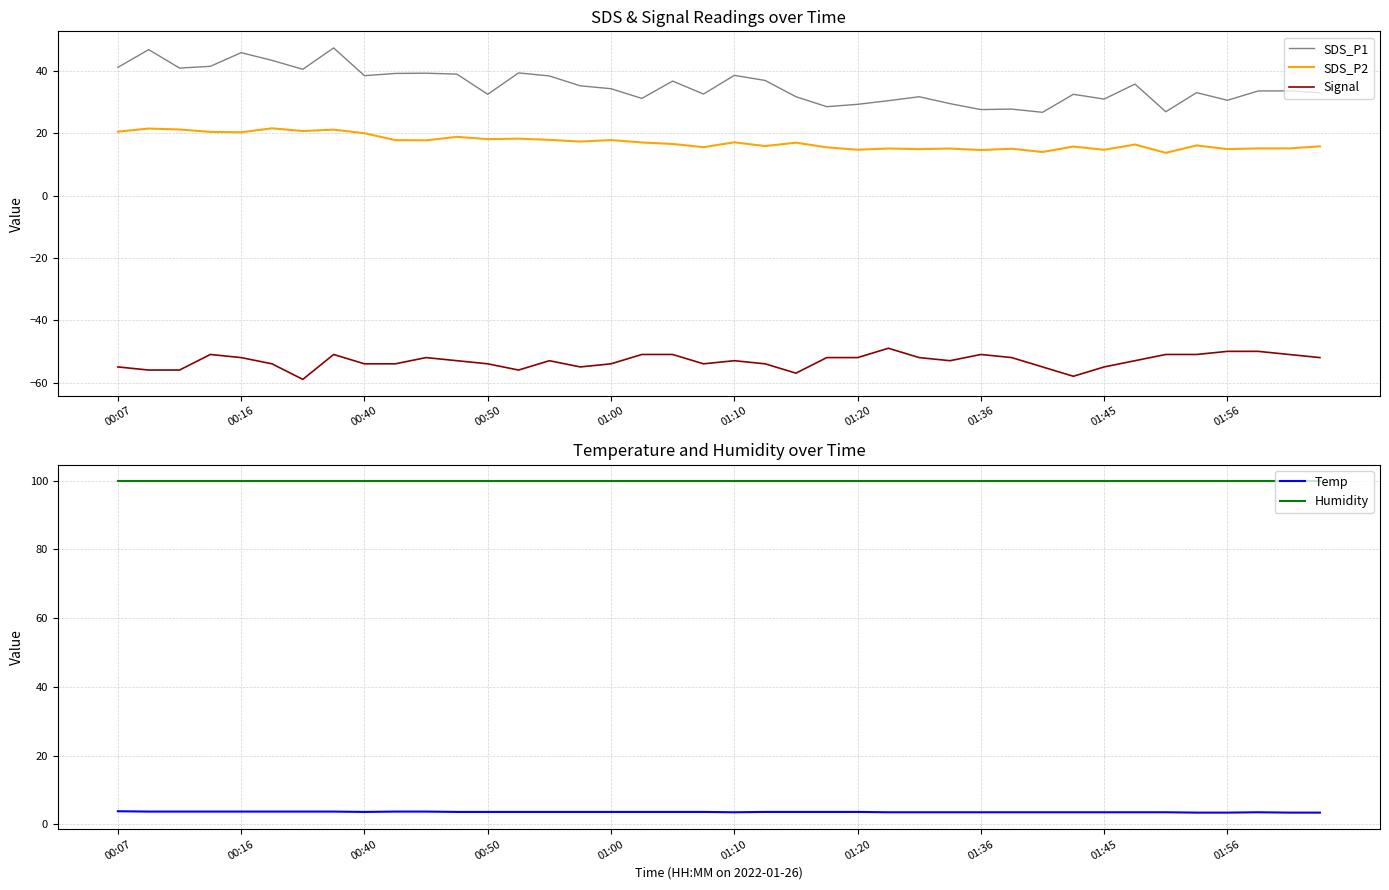

Reading right to left, list all the values displayed in this chart.

SDS_P1: 33.0	33.6	33.6	30.6	33.1	26.9	35.8	31.0	32.5	26.8	27.8	27.6	29.6	31.8	30.5	29.3	28.6	31.8	37.0	38.6	32.6	36.8	31.2	34.4	35.3	38.5	39.4	32.5	39.0	39.3	39.2	38.5	47.5	40.6	43.5	45.9	41.5	41.0	46.9	41.2
SDS_P2: 15.8	15.2	15.2	14.9	16.1	13.8	16.4	14.7	15.8	14.0	15.1	14.7	15.1	14.9	15.2	14.8	15.5	17.0	15.9	17.1	15.6	16.6	17.1	17.9	17.4	17.9	18.3	18.1	18.9	17.8	17.9	20.1	21.2	20.8	21.6	20.4	20.5	21.2	21.6	20.6
Signal: -52.0	-51.0	-50.0	-50.0	-51.0	-51.0	-53.0	-55.0	-58.0	-55.0	-52.0	-51.0	-53.0	-52.0	-49.0	-52.0	-52.0	-57.0	-54.0	-53.0	-54.0	-51.0	-51.0	-54.0	-55.0	-53.0	-56.0	-54.0	-53.0	-52.0	-54.0	-54.0	-51.0	-59.0	-54.0	-52.0	-51.0	-56.0	-56.0	-55.0
Temp: 3.4	3.4	3.5	3.4	3.4	3.5	3.5	3.5	3.5	3.5	3.5	3.5	3.5	3.5	3.5	3.6	3.6	3.6	3.6	3.5	3.6	3.6	3.6	3.6	3.6	3.6	3.6	3.6	3.6	3.7	3.7	3.6	3.7	3.7	3.7	3.7	3.7	3.7	3.7	3.8
Humidity: 99.9	99.9	99.9	99.9	99.9	99.9	99.9	99.9	99.9	99.9	99.9	99.9	99.9	99.9	99.9	99.9	99.9	99.9	99.9	99.9	99.9	99.9	99.9	99.9	99.9	99.9	99.9	99.9	99.9	99.9	99.9	99.9	99.9	99.9	99.9	99.9	99.9	99.9	99.9	99.9